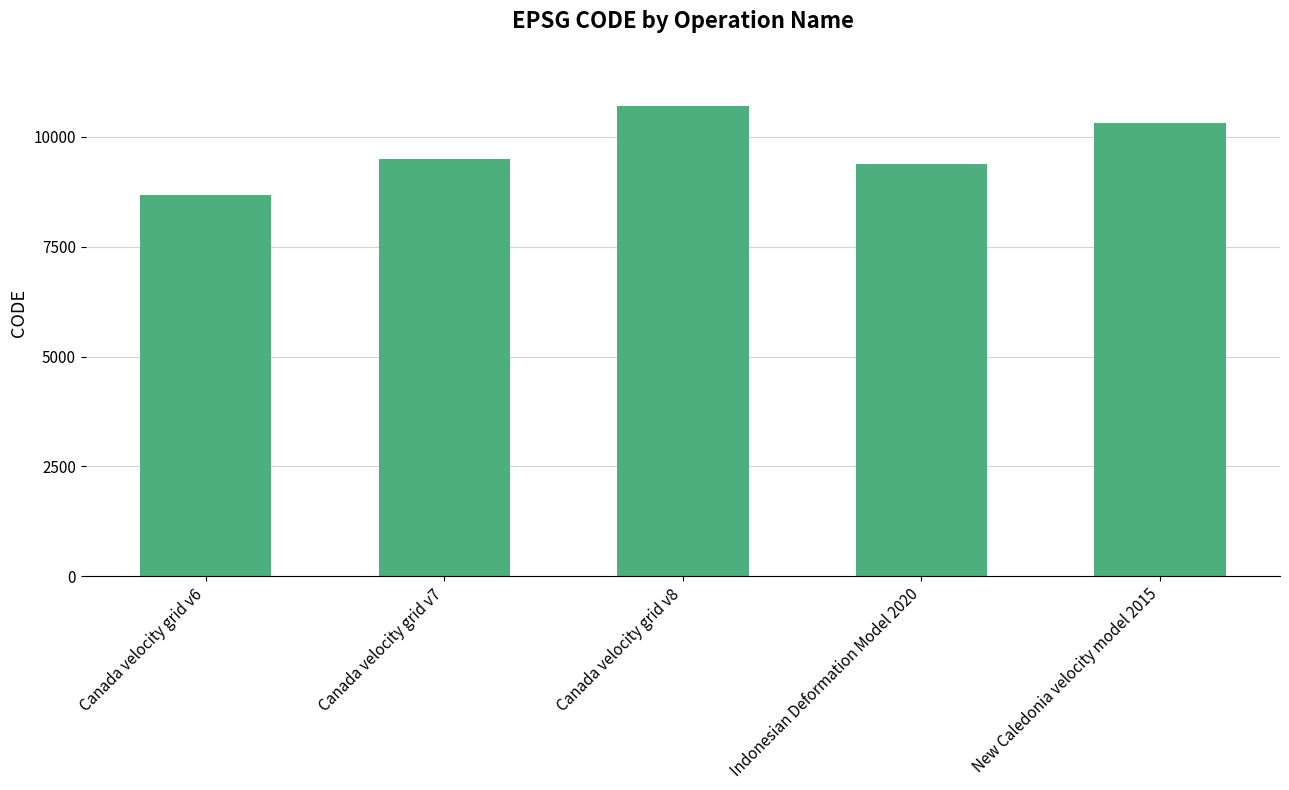

The value at Indonesian Deformation Model 2020 is 12791. True or false?

False